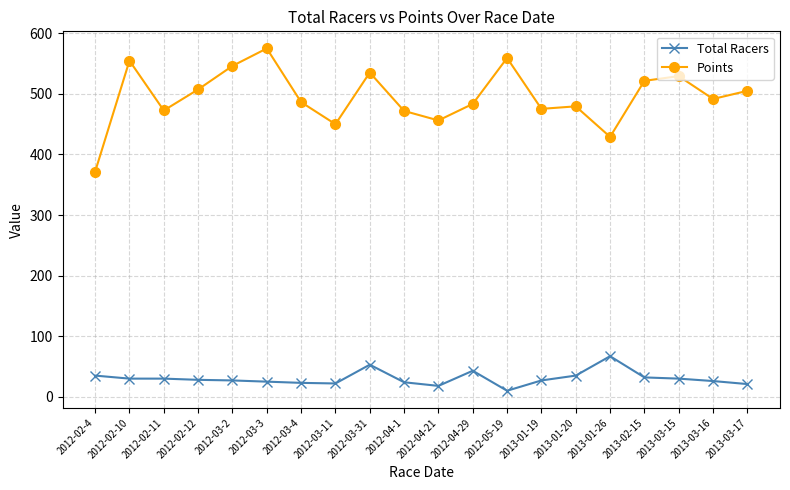

What position from the left is 2013-01-19?

14